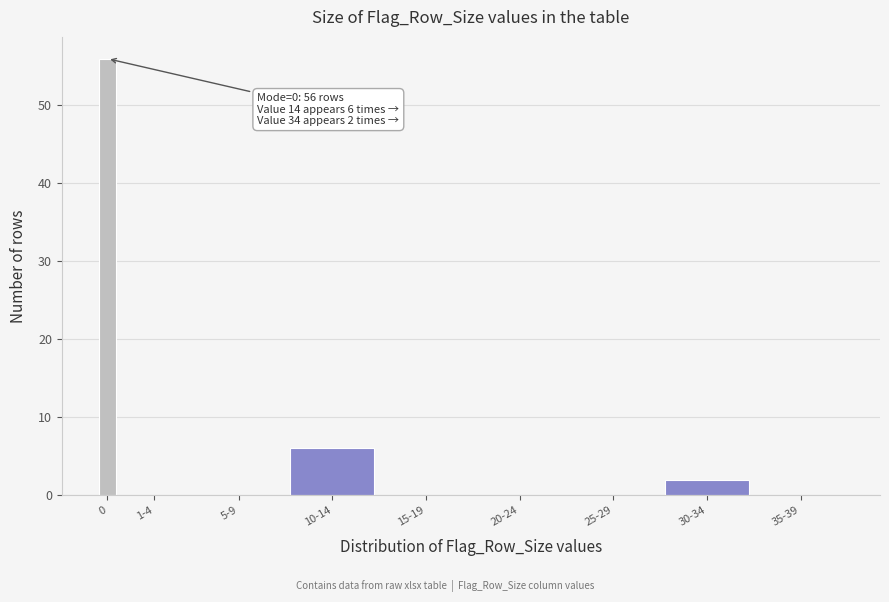

Reading left to right, what are all the values shown in this chart?

0=56	1-4=0	5-9=0	10-14=6	15-19=0	20-24=0	25-29=0	30-34=2	35-39=0